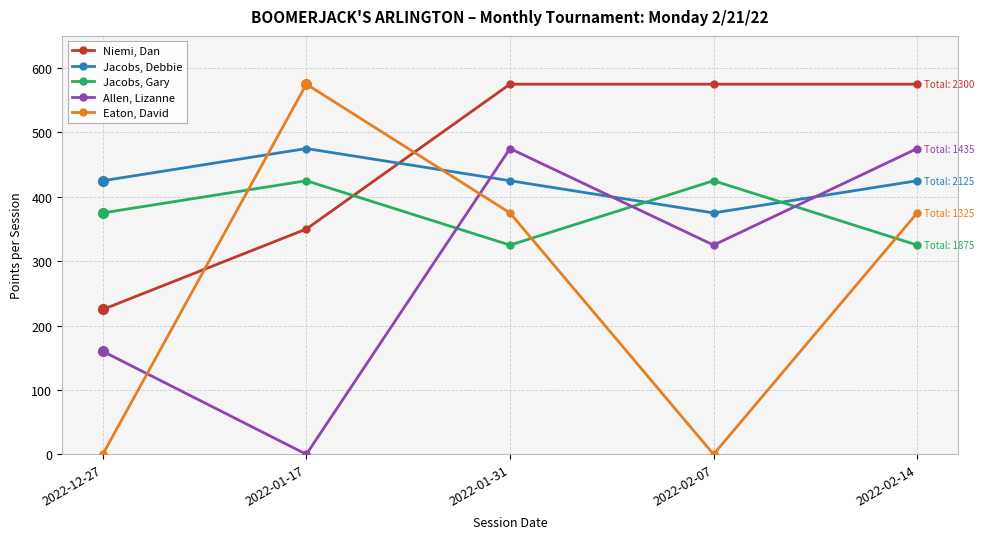

Count the Allen, Lizanne values in the range 160 to 475.

4